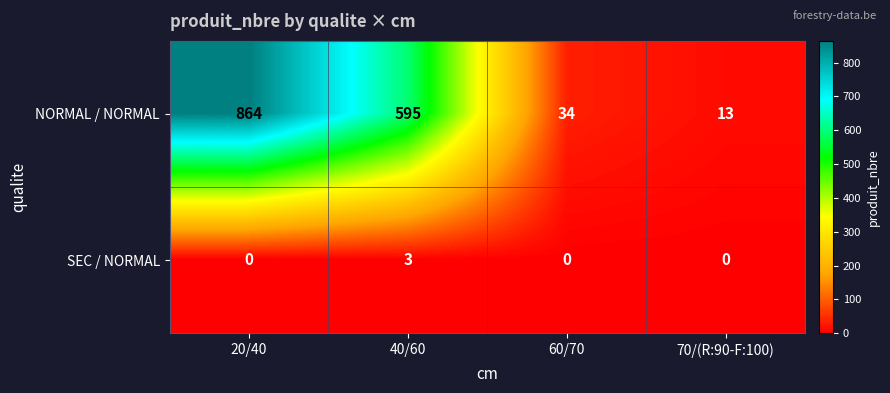

What is the spread (max minus min) of values at 40/60?

592